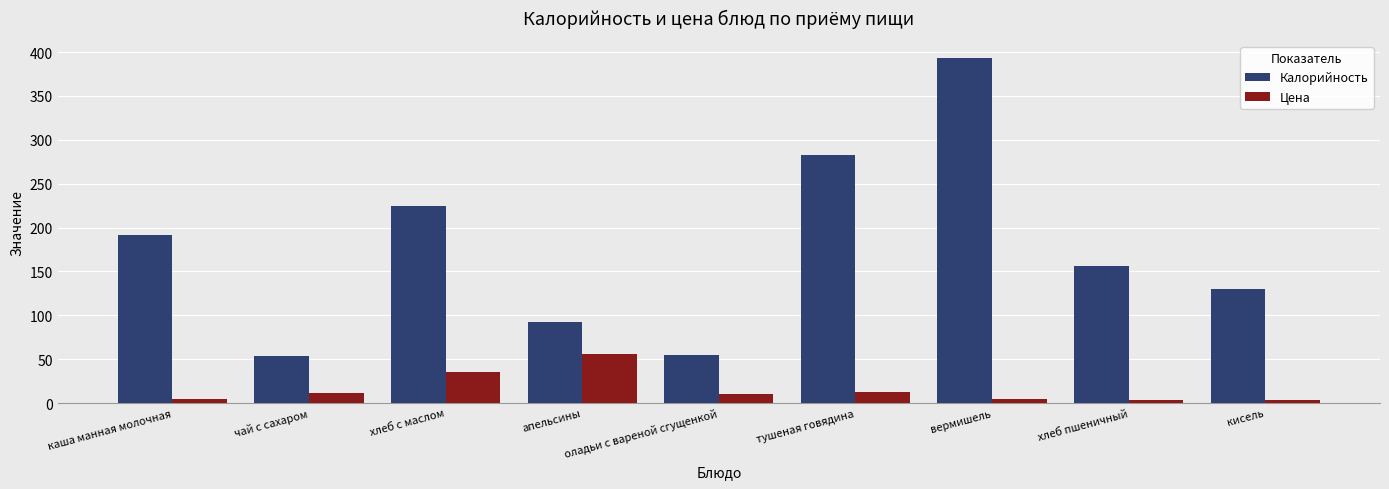

What are all the series names shown in the legend?

Калорийность, Цена